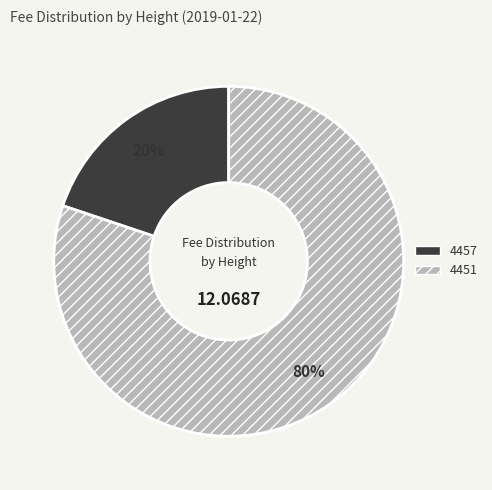

What is the ratio of the value at 4451 to the value at 4457?

4.0